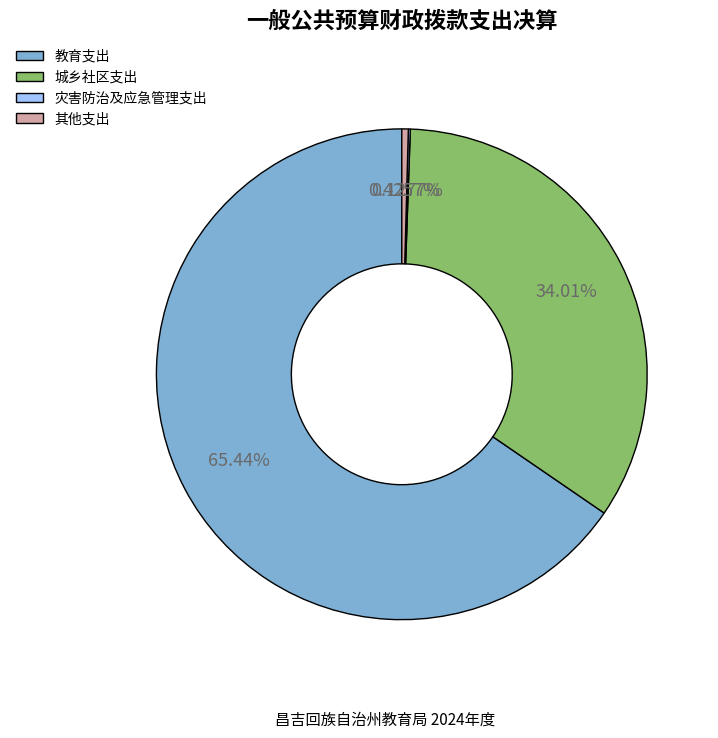

To the nearest percent, what is the combined percentage of 其他支出 and 城乡社区支出?

34%